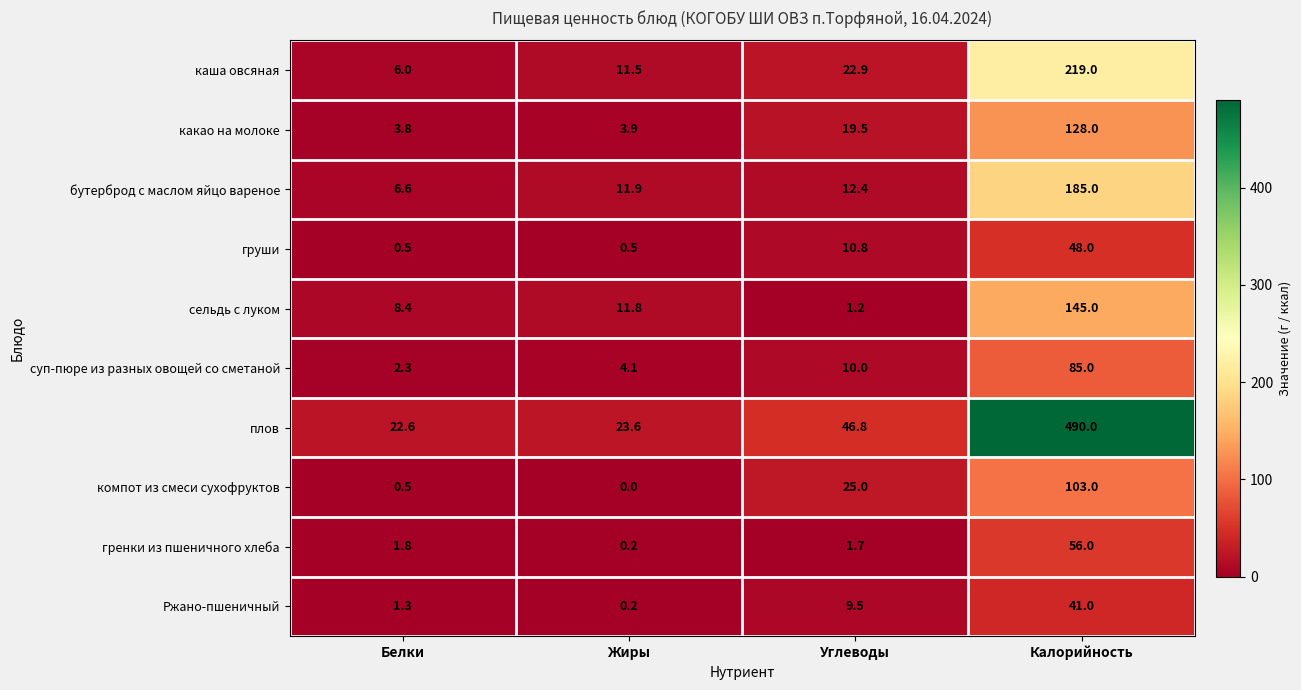

Which category has the lowest value in the каша овсяная series?

Белки